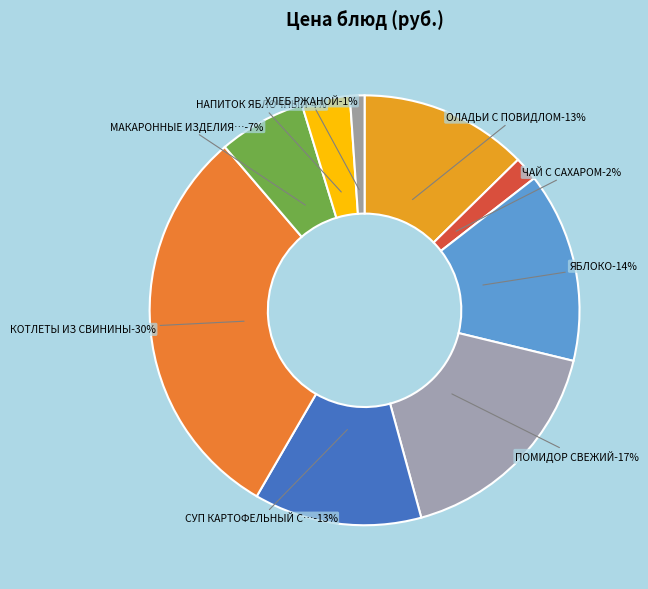

Combined, what portion of the pie is ЧАЙ С САХАРОМ and НАПИТОК ЯБЛОЧНЫЙ?

5.4%